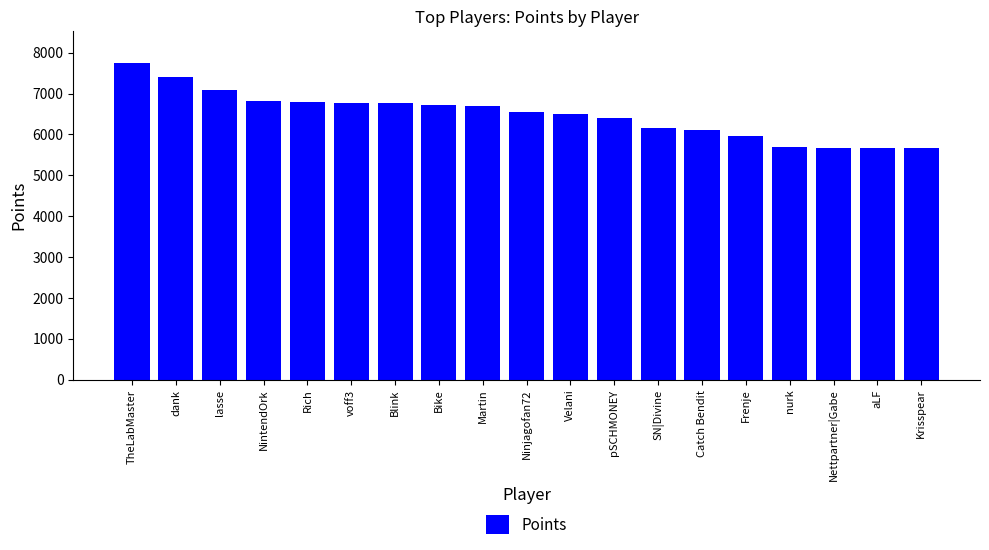

True or false: the data shows 6506 at Velani.

True